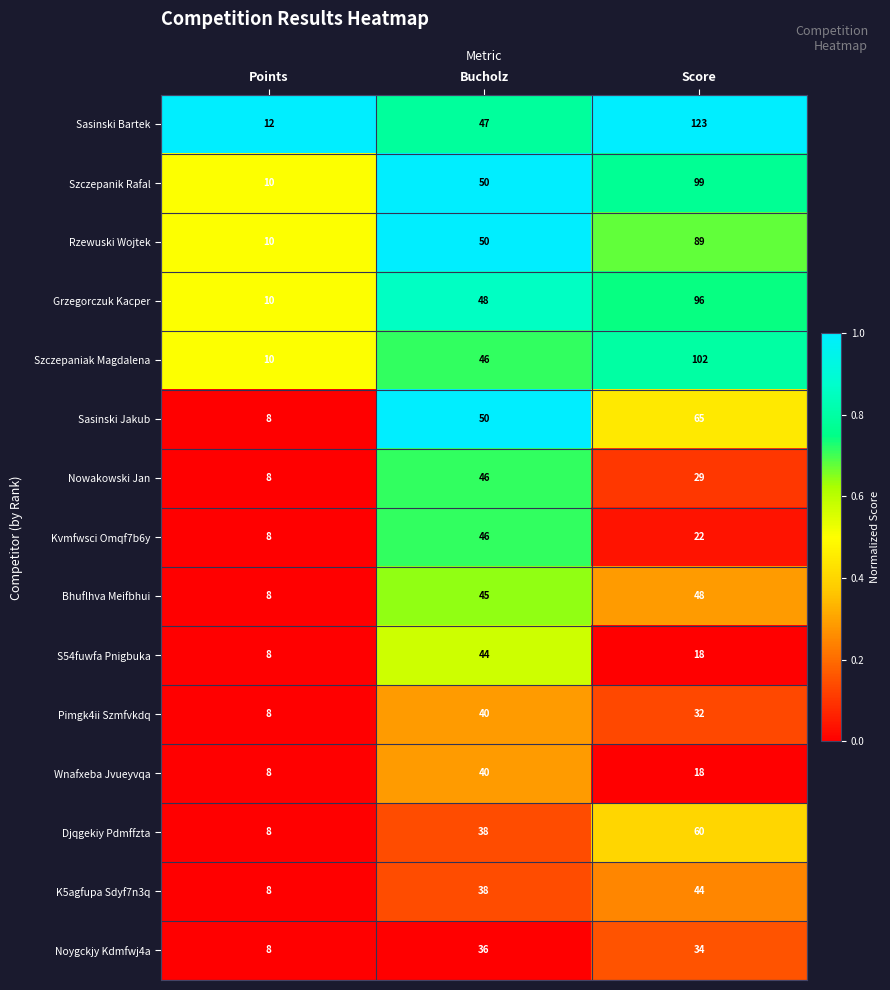

Which series has the largest total across all categories?

Sasinski Bartek